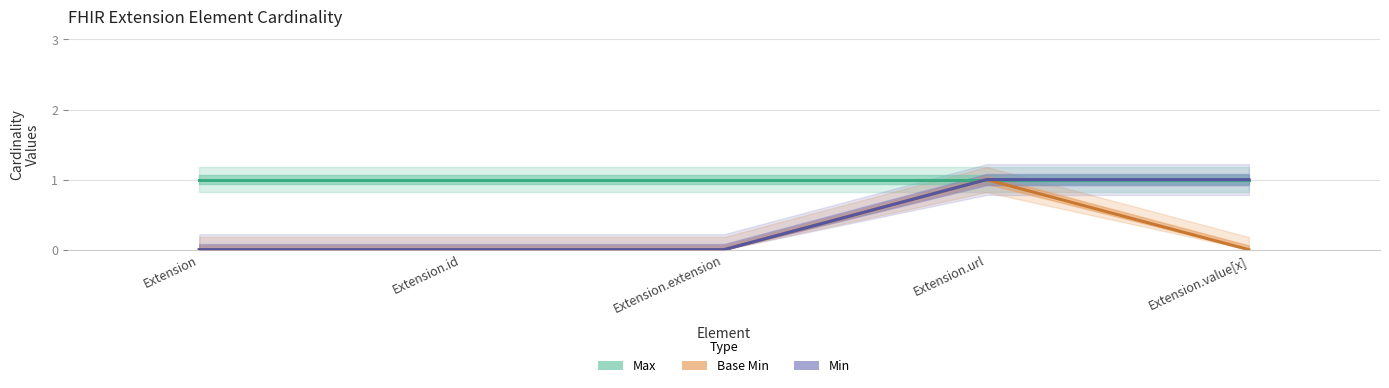

What is the sum of all Max values?

5